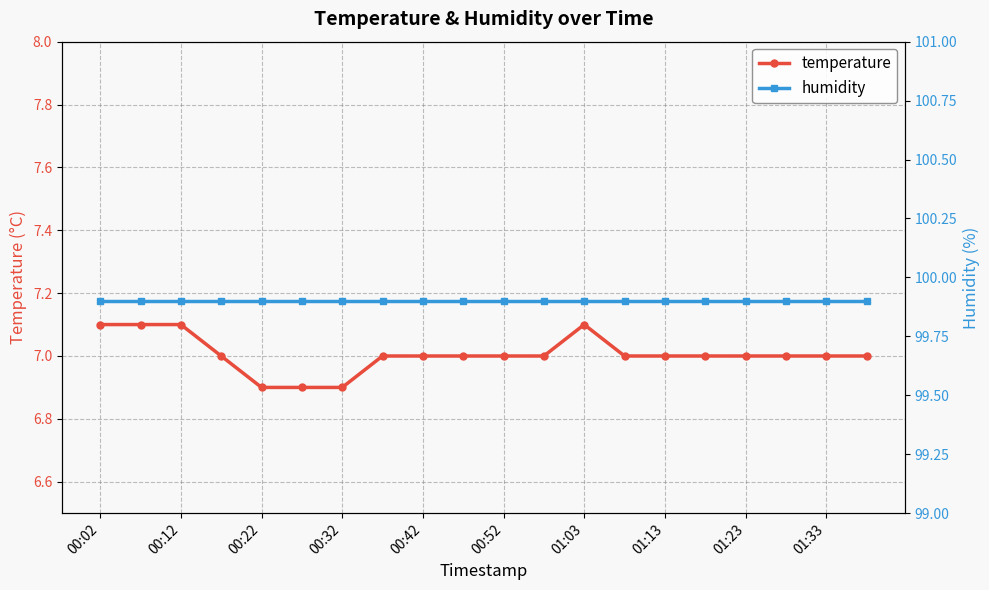

Does the chart have visible grid lines?

Yes